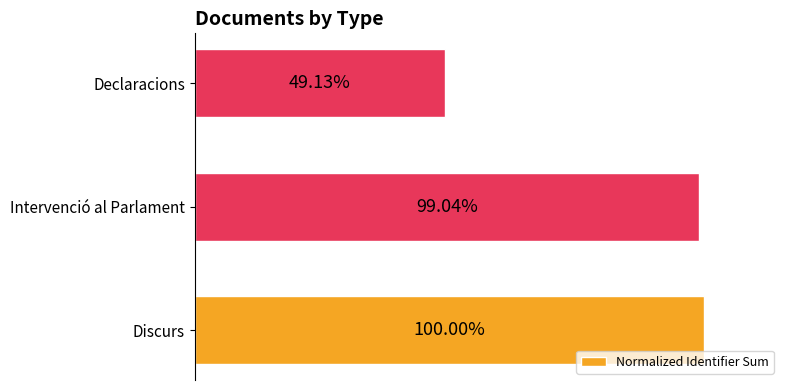

Which has a higher value, Discurs or Intervenció al Parlament?

Discurs